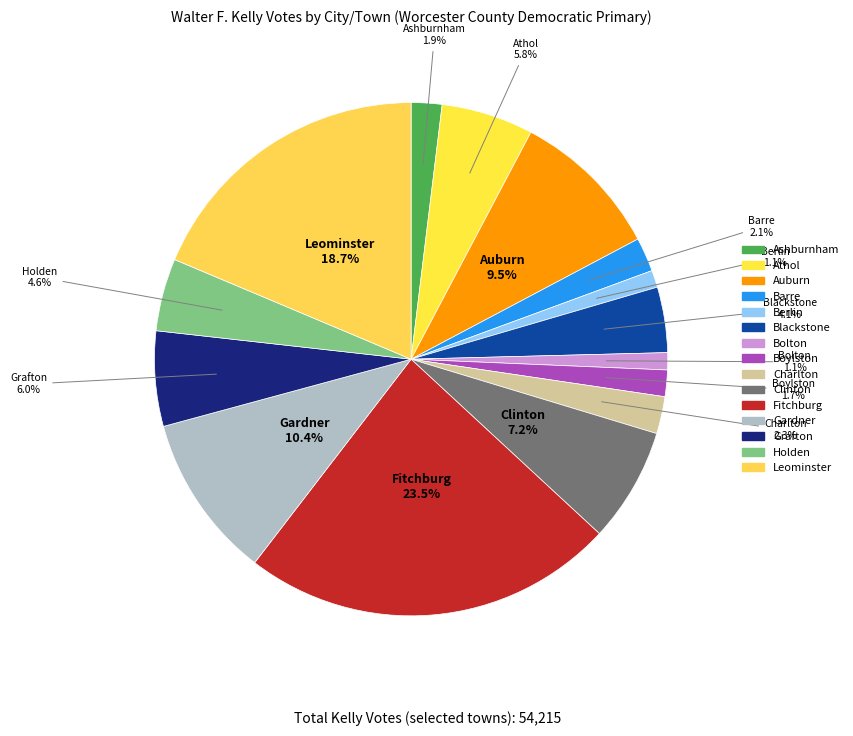

To the nearest percent, what percentage of the pie is Grafton?

6%